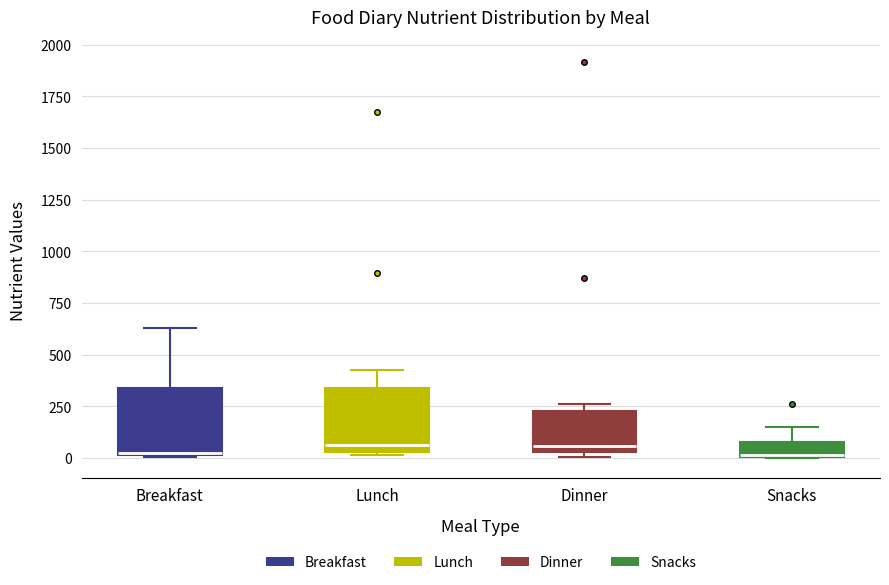

Where does the upper whisker of the box for Snacks end on the y-axis? The values are not printed on the chart, so give them approximately, as read against the axis.

150